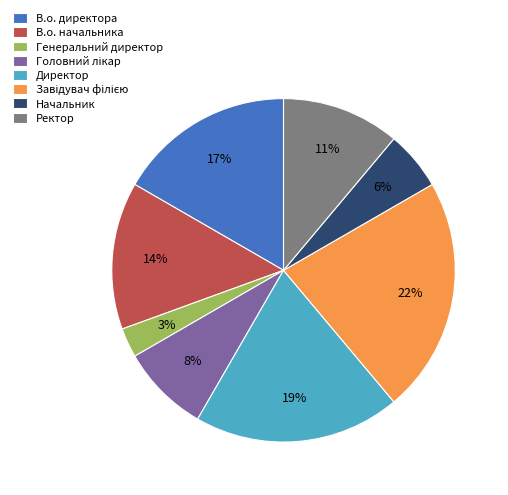

What is the smallest slice in the pie chart?

Генеральний директор